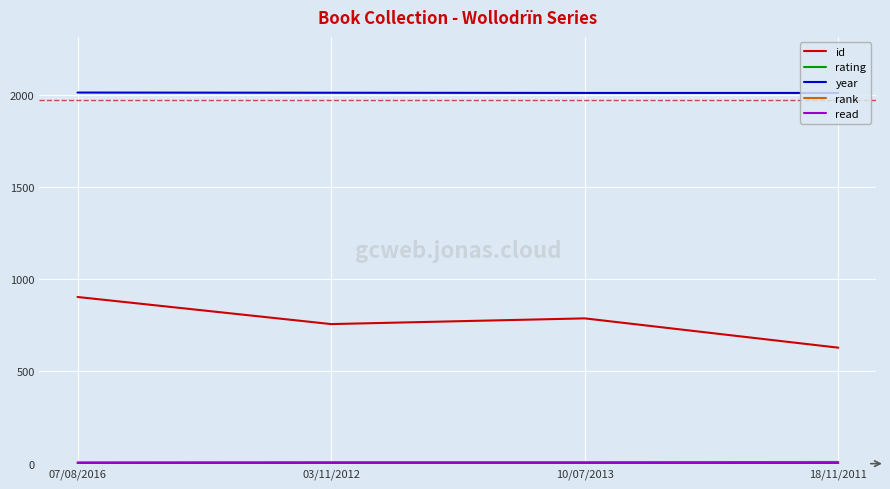

Which series has the largest total across all categories?

year